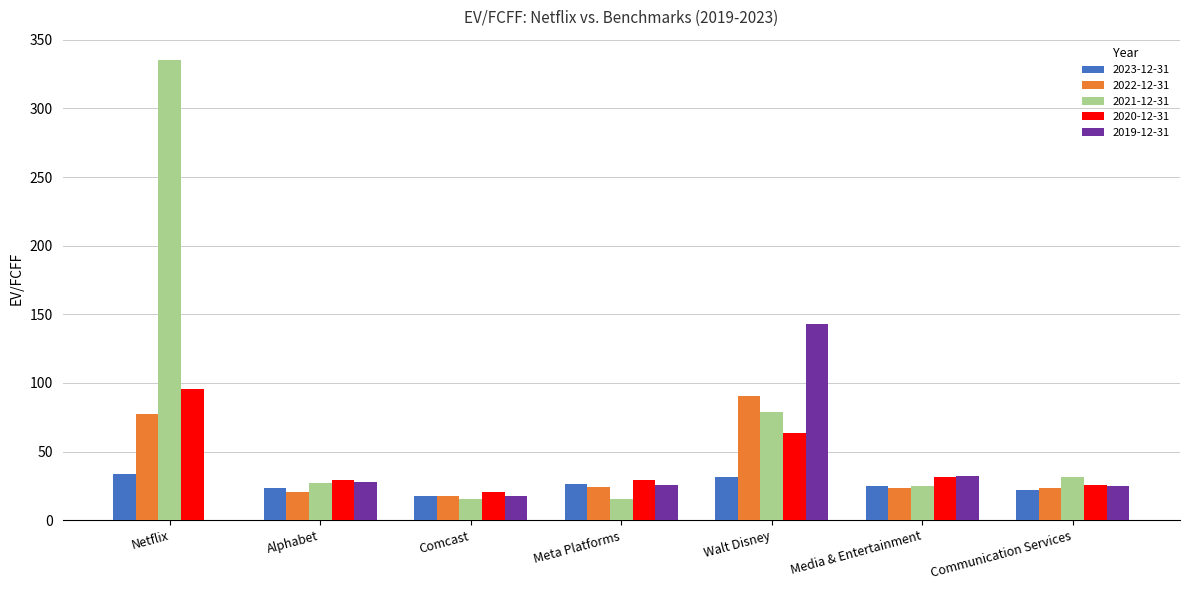

What is the approximate value of 2023-12-31 at Alphabet?

23.8